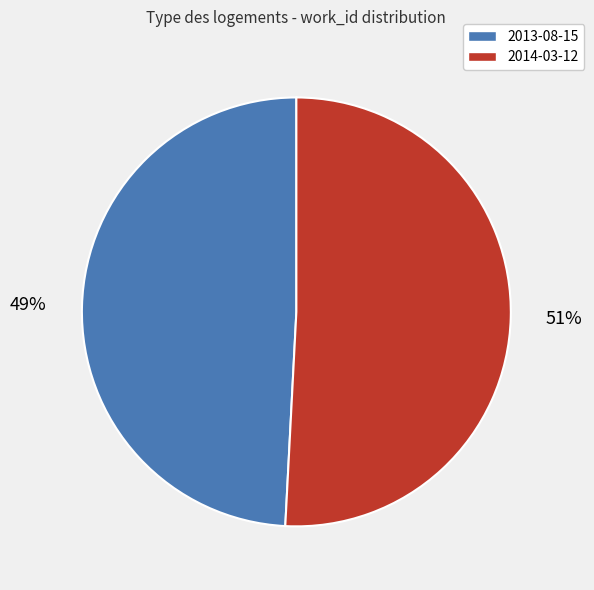

What is the smallest slice in the pie chart?

2013-08-15